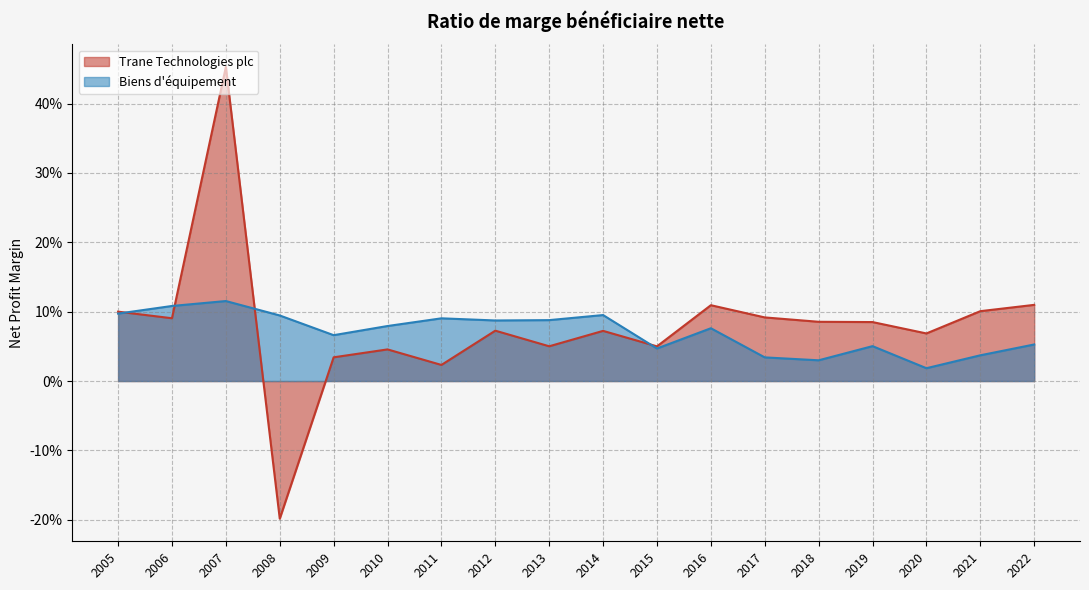

True or false: Biens d equipement has a value of 0.0 at 2015.

False